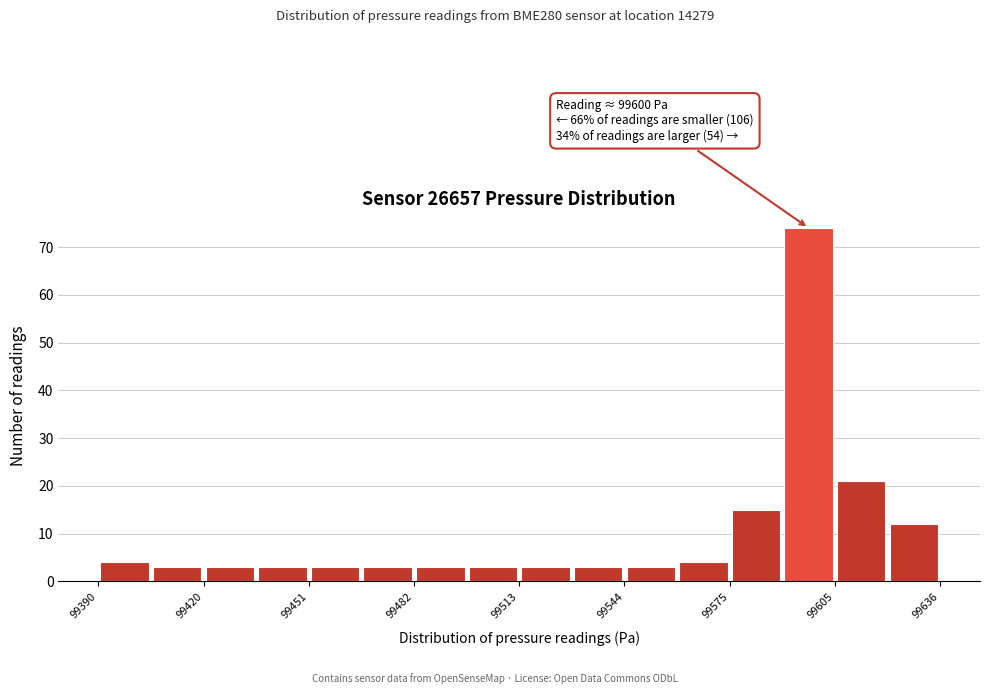

Read against the x-axis, roughly where is the centre of the tallest bar?

99600